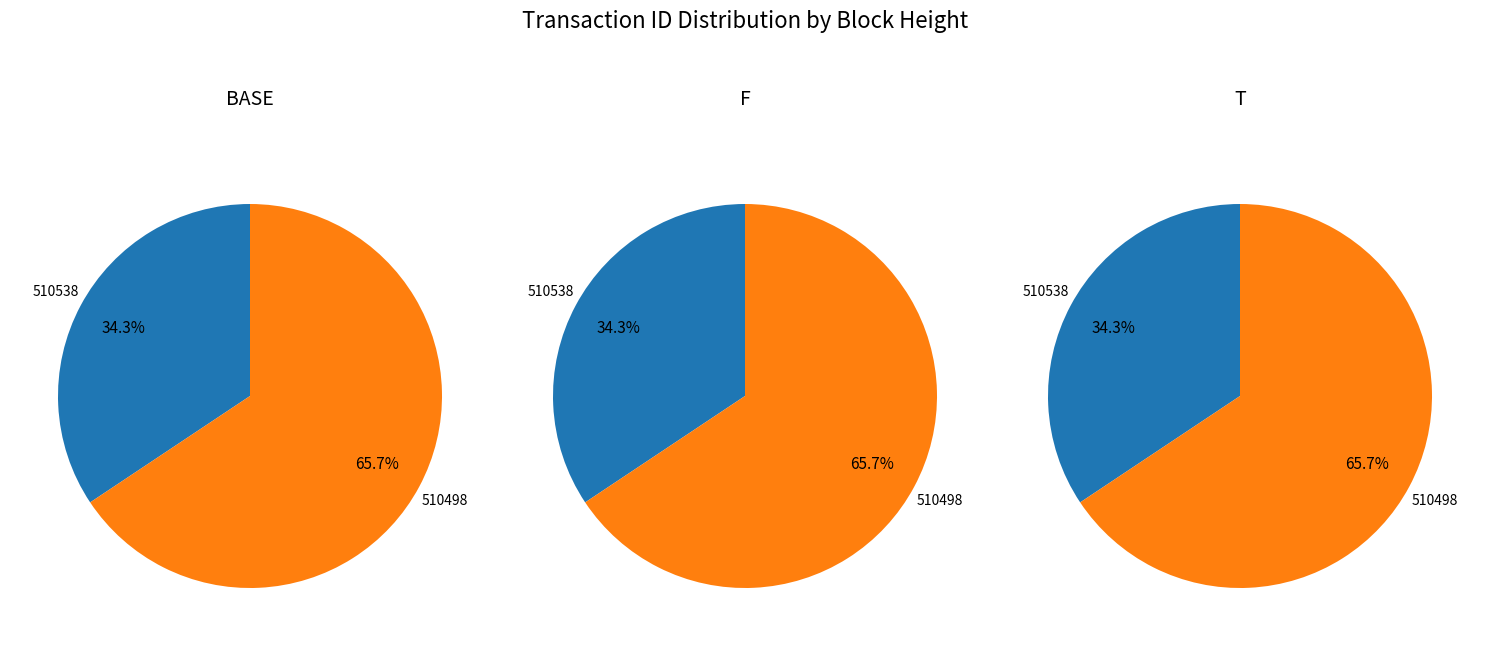

The 510498 slice represents 66% of the pie. True or false?

True